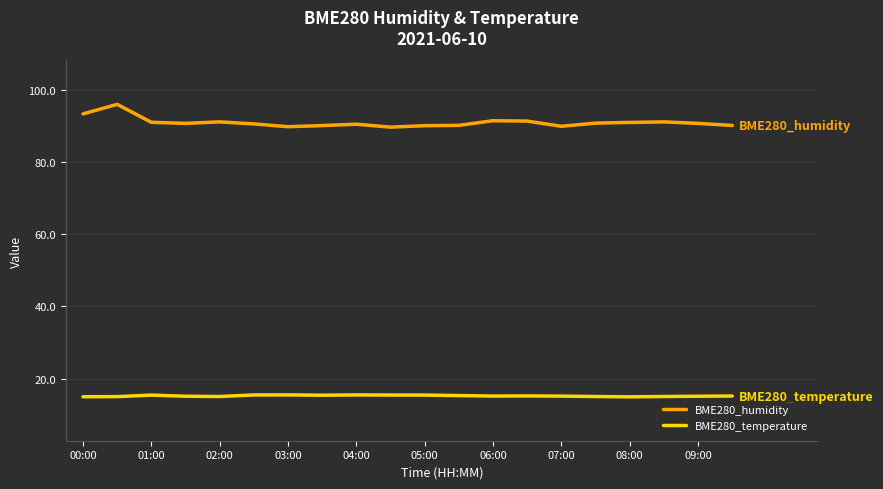

Is this an area chart (filled region under the line)?

No